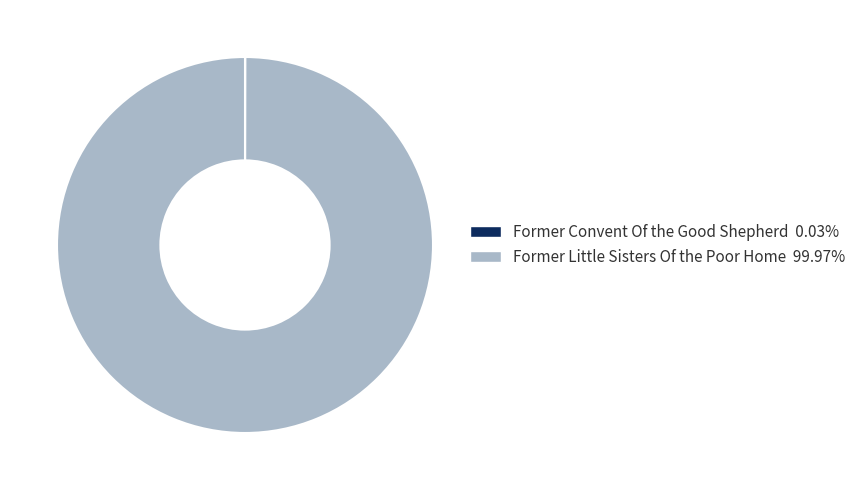

Is there a majority slice in this chart?

Yes